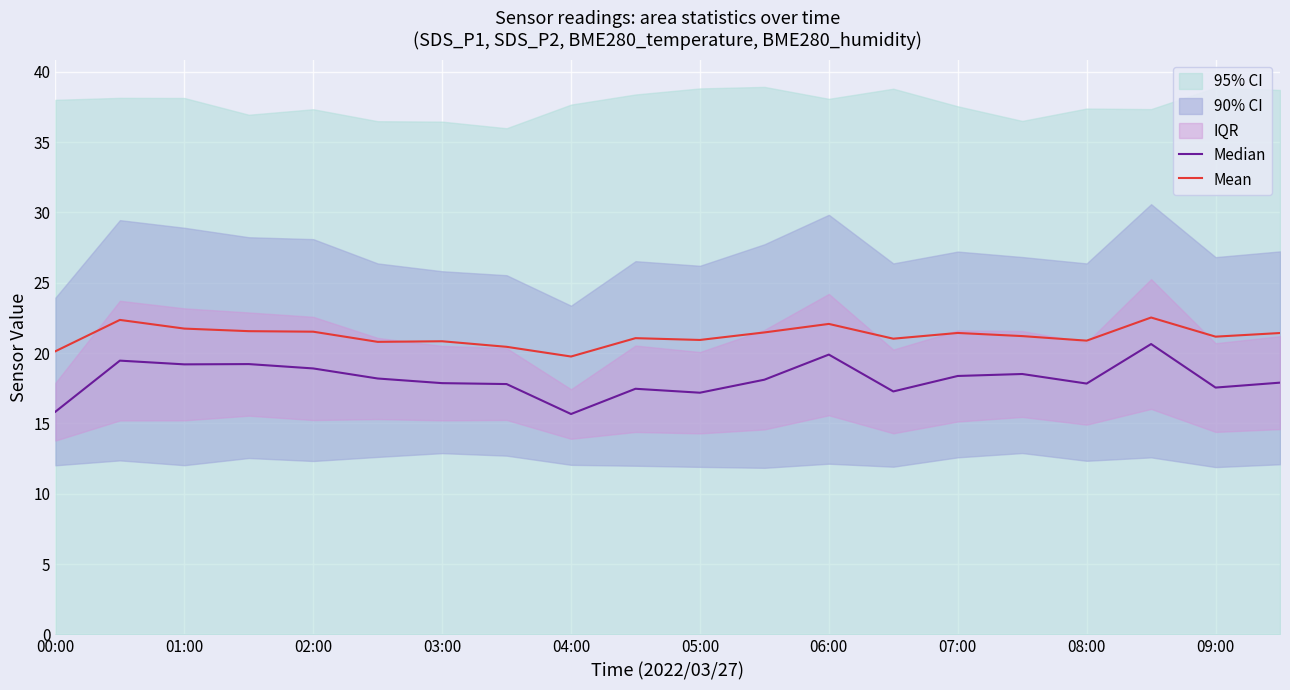

The Mean series shows 30.9 at 02:00. True or false?

False